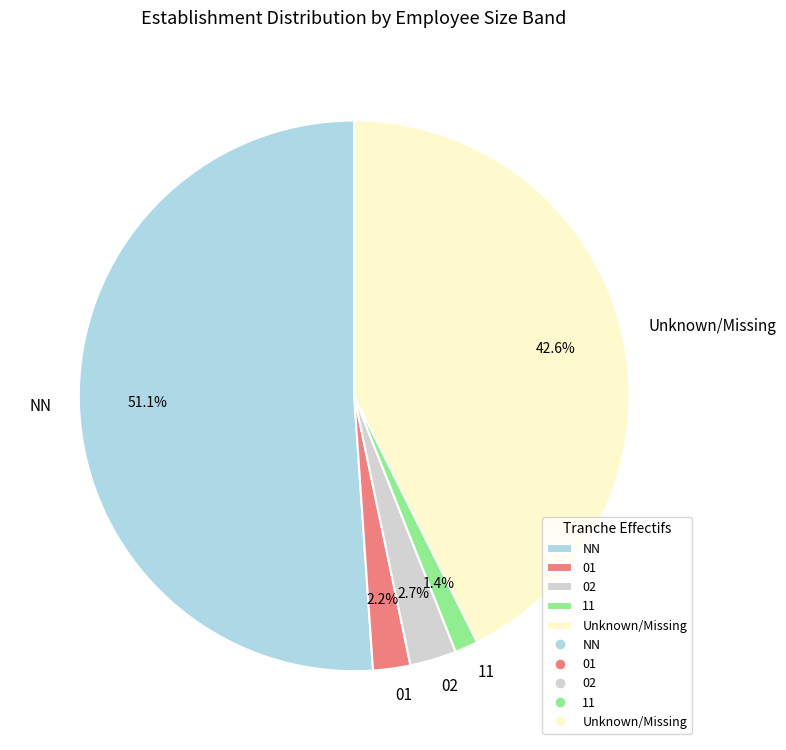

How many slices are in this pie chart?

5